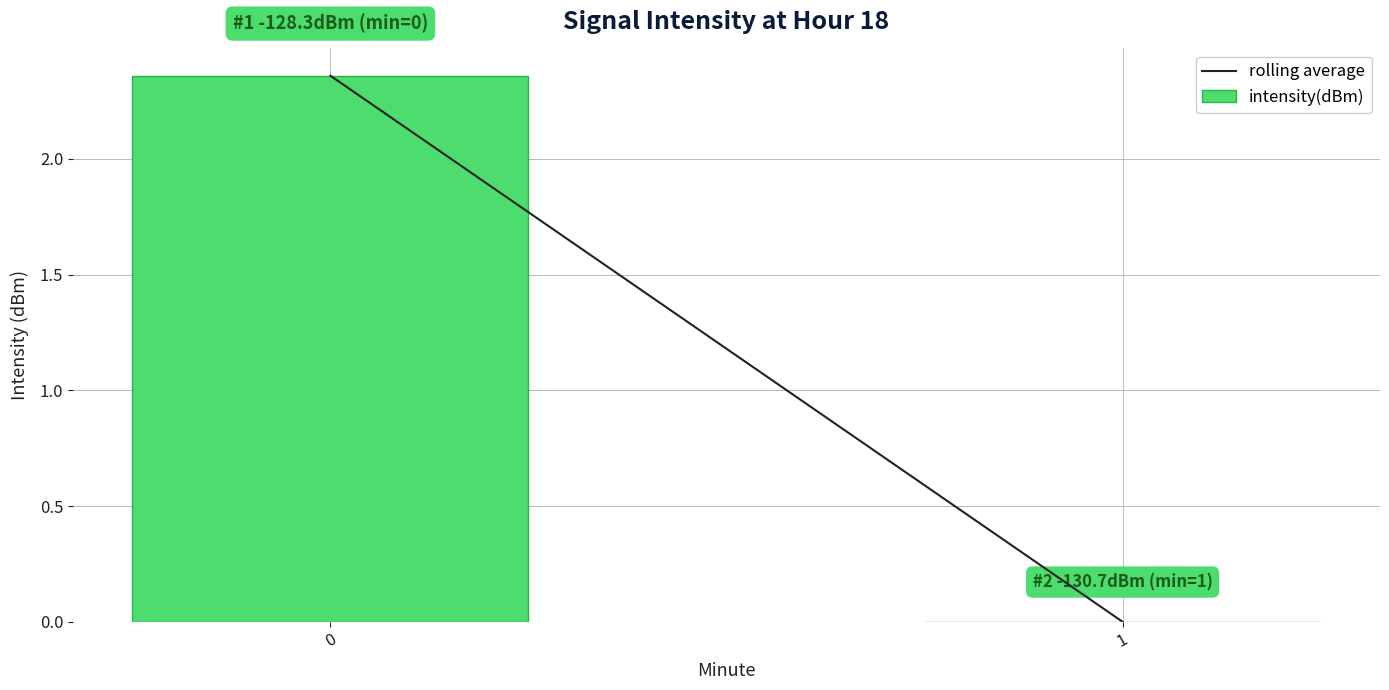

The chart shows a value of 3.1 at 0. True or false?

False